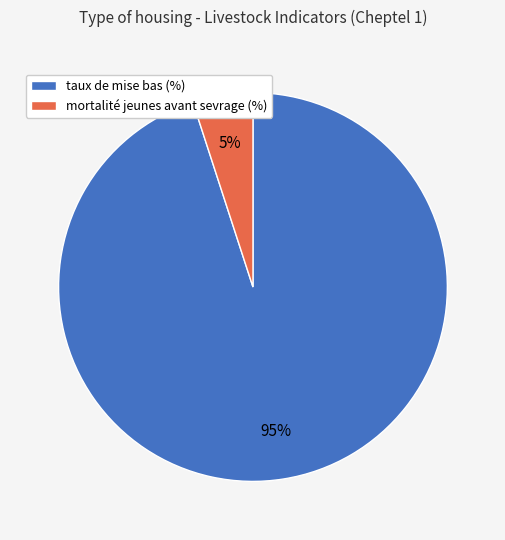

To the nearest percent, what percentage of the pie is taux de mise bas (%)?

95%